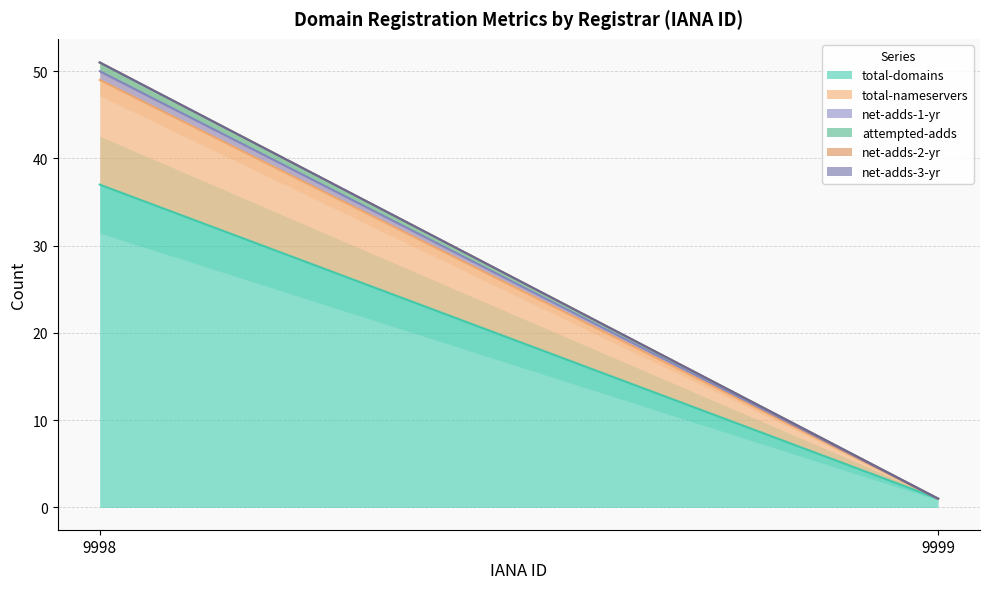

Which series has the widest spread of values?

total-domains